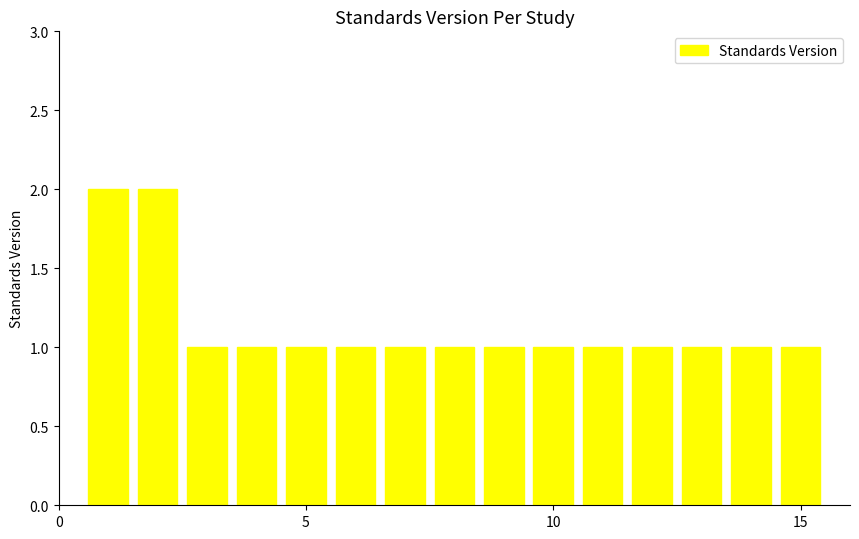

How many data points does each series have?

15